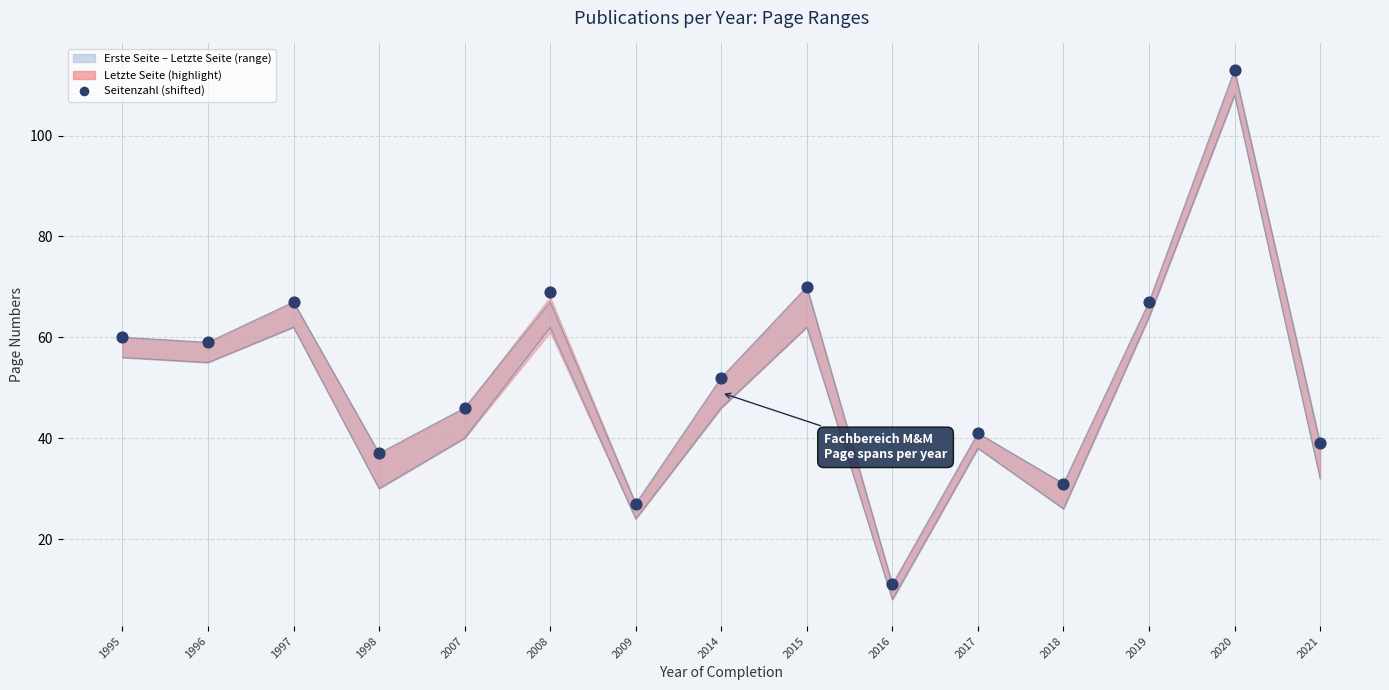

Which has a higher value, 1998 or 1997?

1997